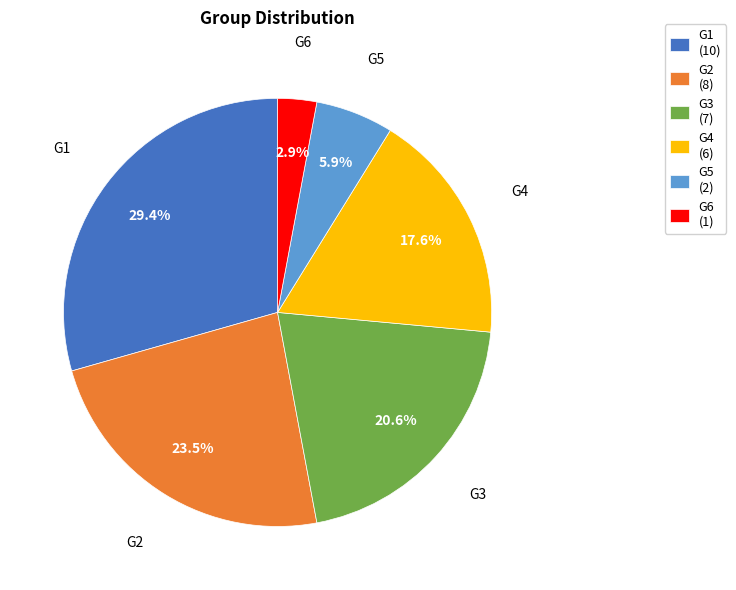

To the nearest percent, what portion does G5 represent?

6%